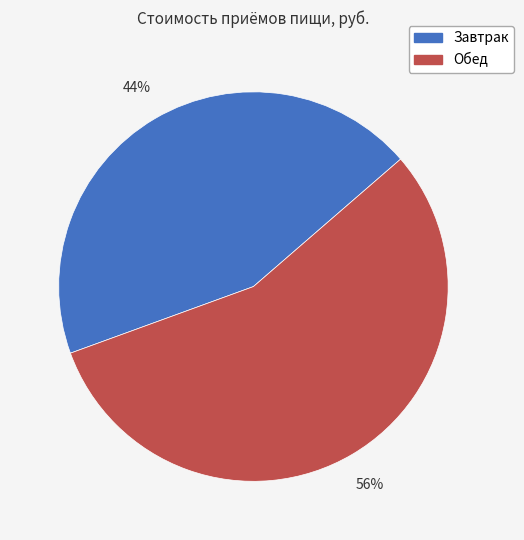

To the nearest percent, what percentage of the pie is Завтрак?

44%